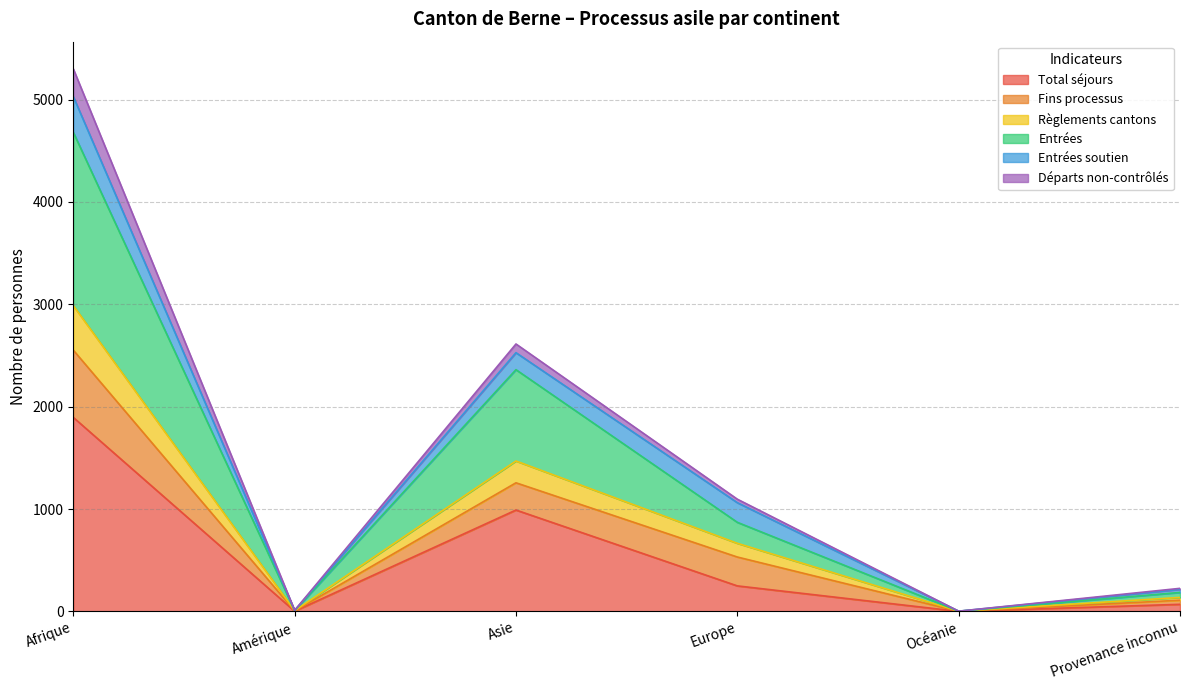

Is it true that Total séjours equals 3098 at Afrique?

False